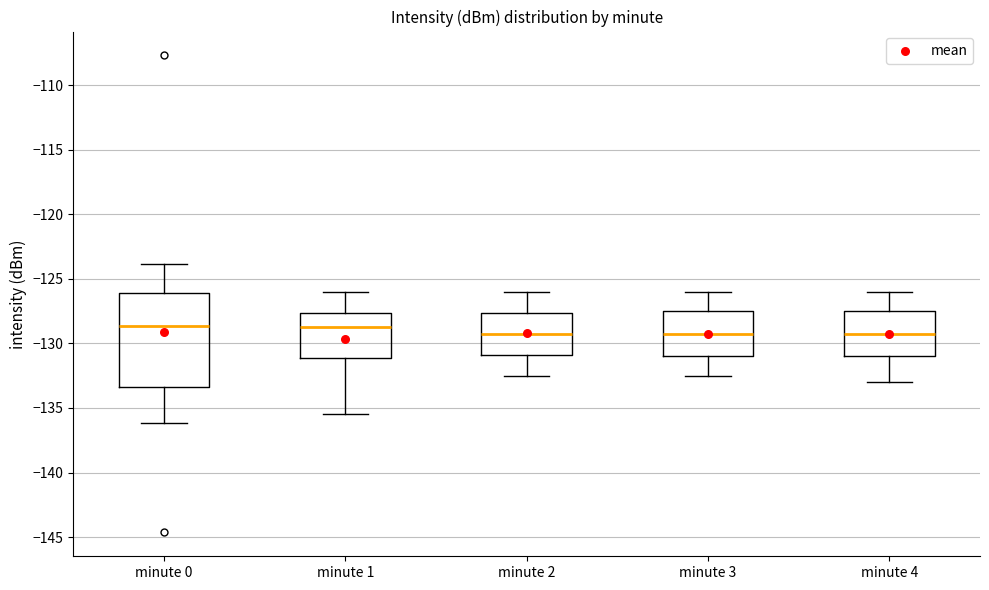

Where is the lower edge of the box for minute 3 on the y-axis? The values are not printed on the chart, so give them approximately, as read against the axis.

-131.0